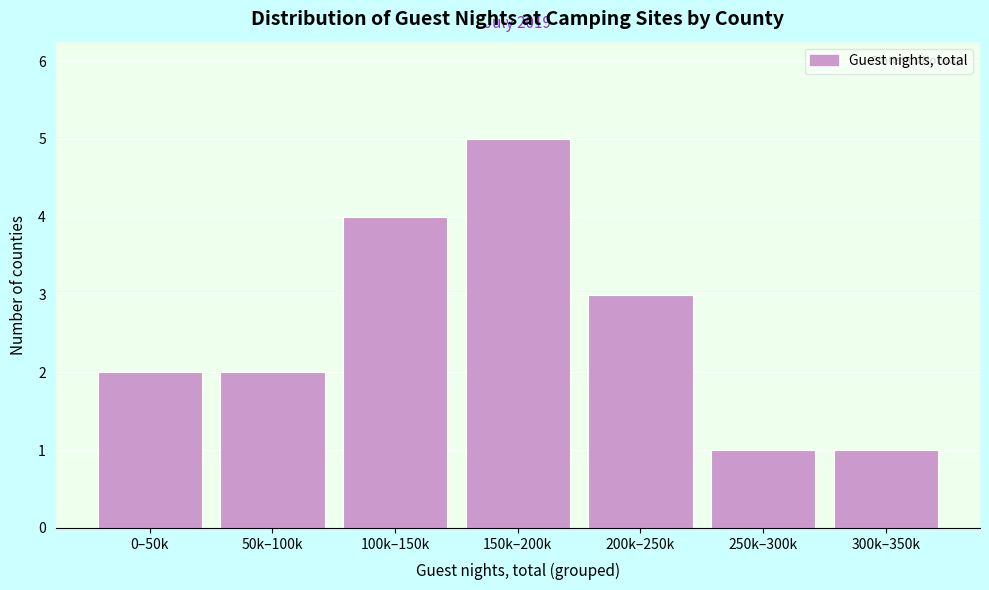

Reading left to right, list all the values displayed in this chart.

0–50k=2	50k–100k=2	100k–150k=4	150k–200k=5	200k–250k=3	250k–300k=1	300k–350k=1